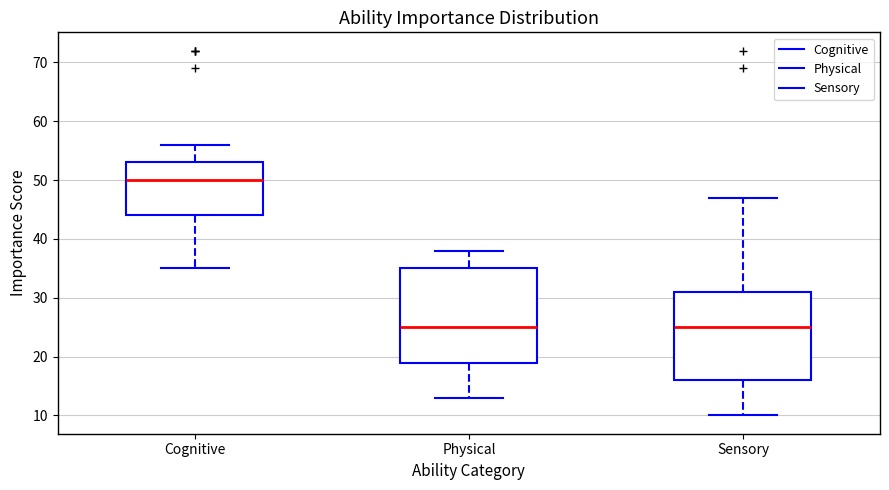

Which box is the tallest, from its lower edge to its upper edge?

Physical